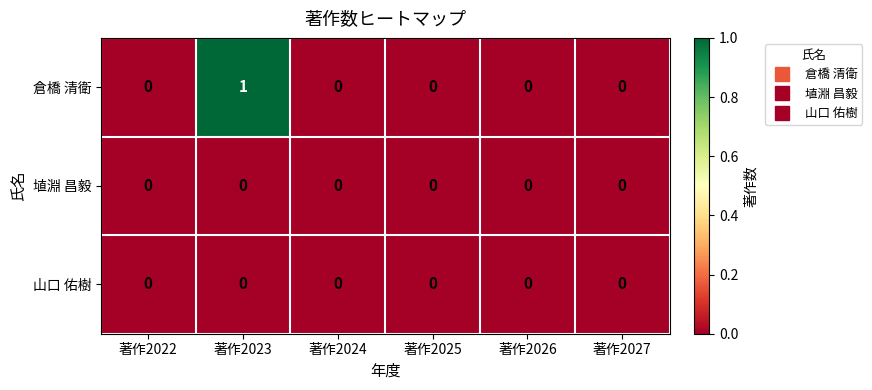

Which series has the largest total across all categories?

倉橋 清衛